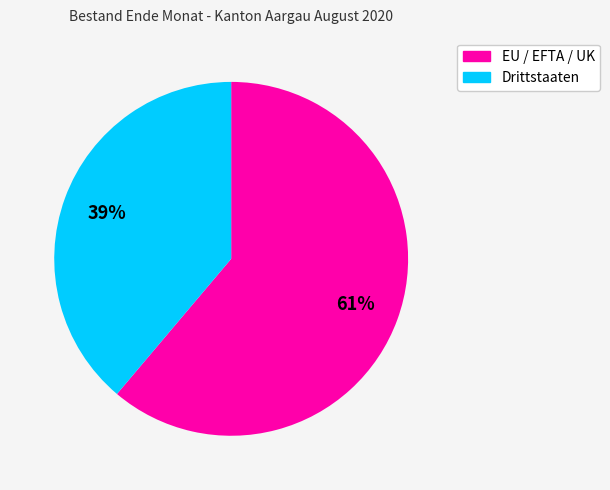

Do Drittstaaten and EU / EFTA / UK together represent more than half of the pie?

Yes